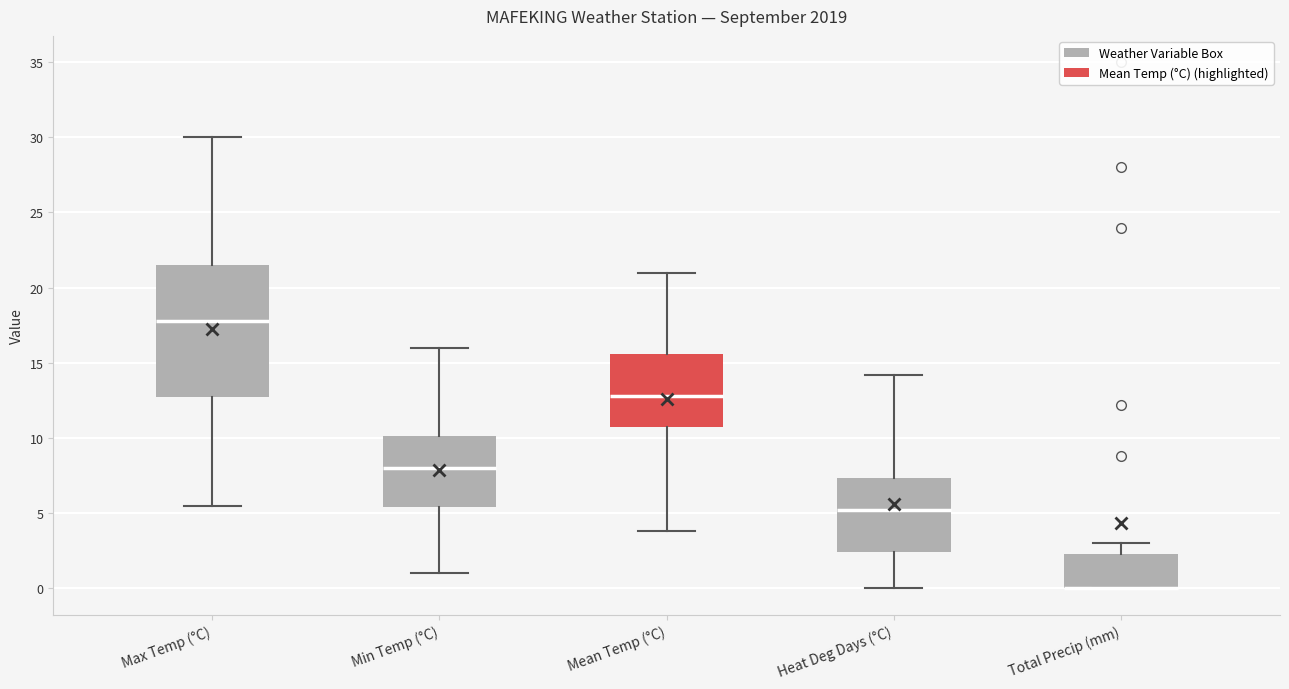

Which box is the tallest, from its lower edge to its upper edge?

Max Temp (°C)